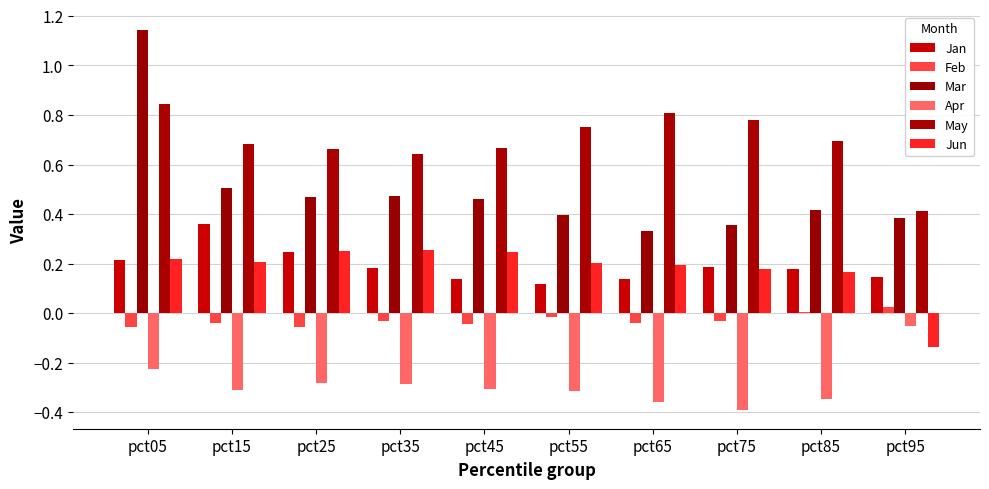

How many bars are there in total?

60